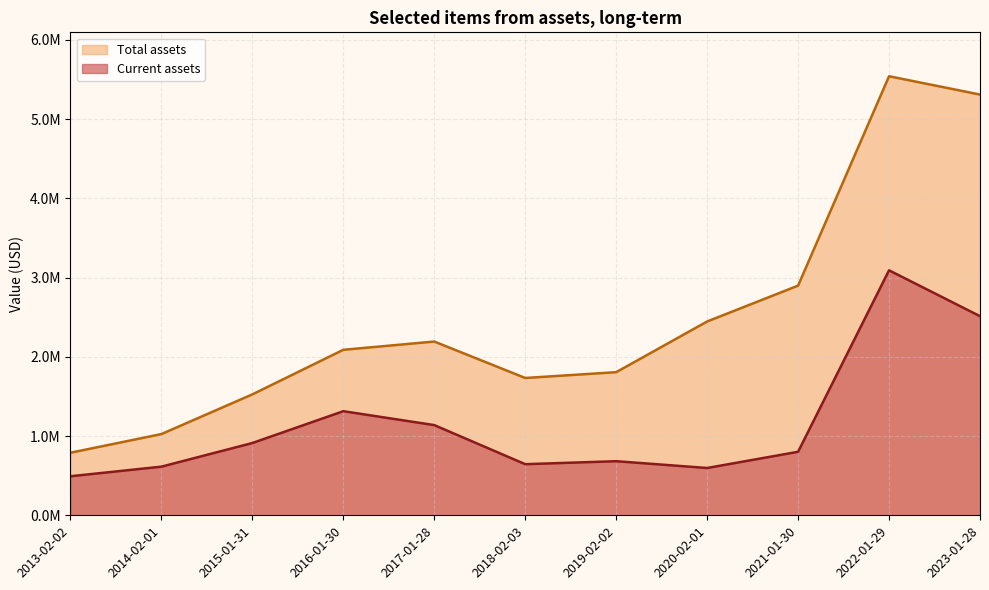

Is the value of Total assets at 2022-01-29 greater than the value of Current assets at 2013-02-02?

Yes